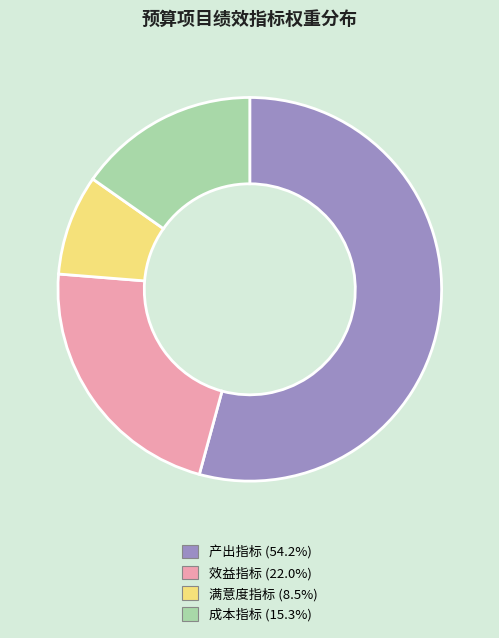

Does 满意度指标 represent more than half of the total?

No